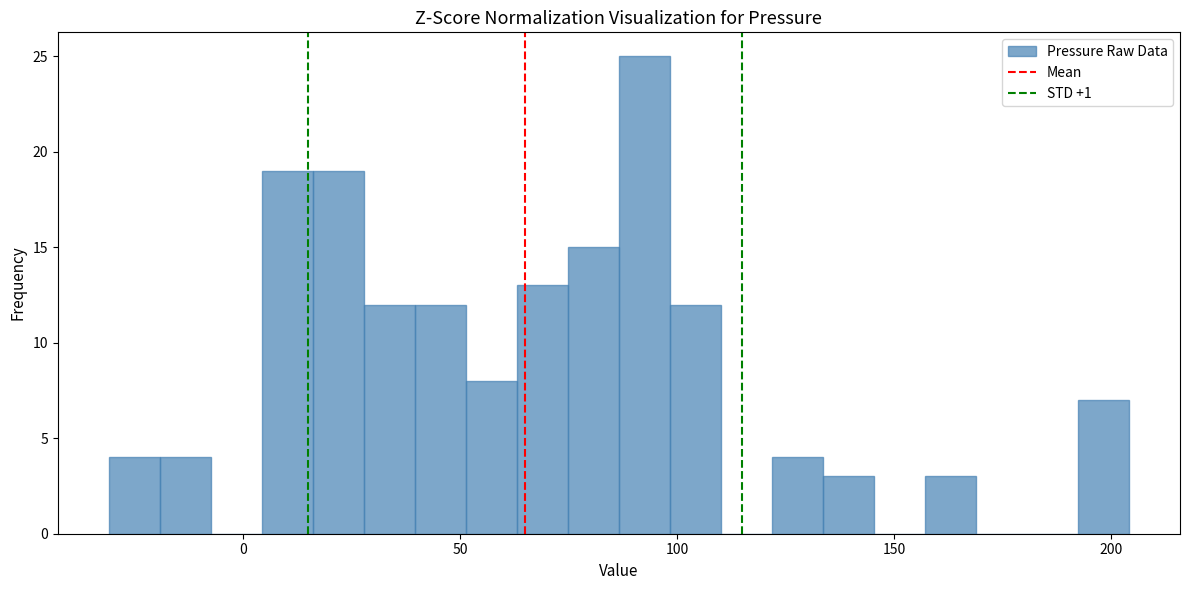

Read against the x-axis, roughly where is the centre of the tallest bar?

90